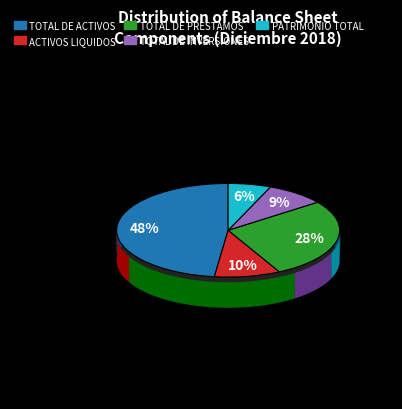

To the nearest percent, what is the difference between the TOTAL DE PRESTAMOS and TOTAL DE ACTIVOS slice percentages?

20%